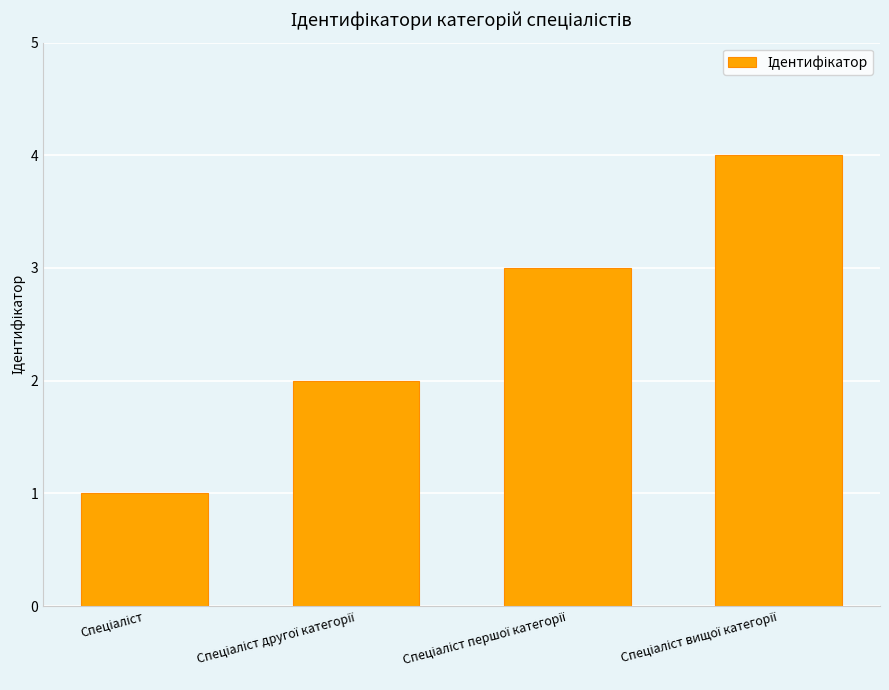

What is the greatest value displayed?

4